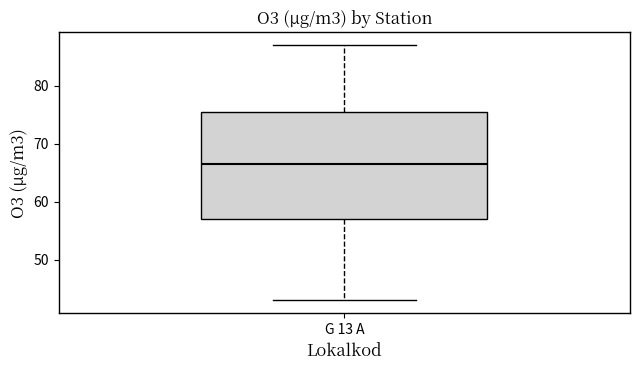

Transcribe this box plot: give where the median line is, the range the box spans, and where the two whiskers end, as read against the y-axis. The values are not printed on the chart, so give them approximately, as read against the axis.

median 67, box 57 to 76, whiskers 43 to 87